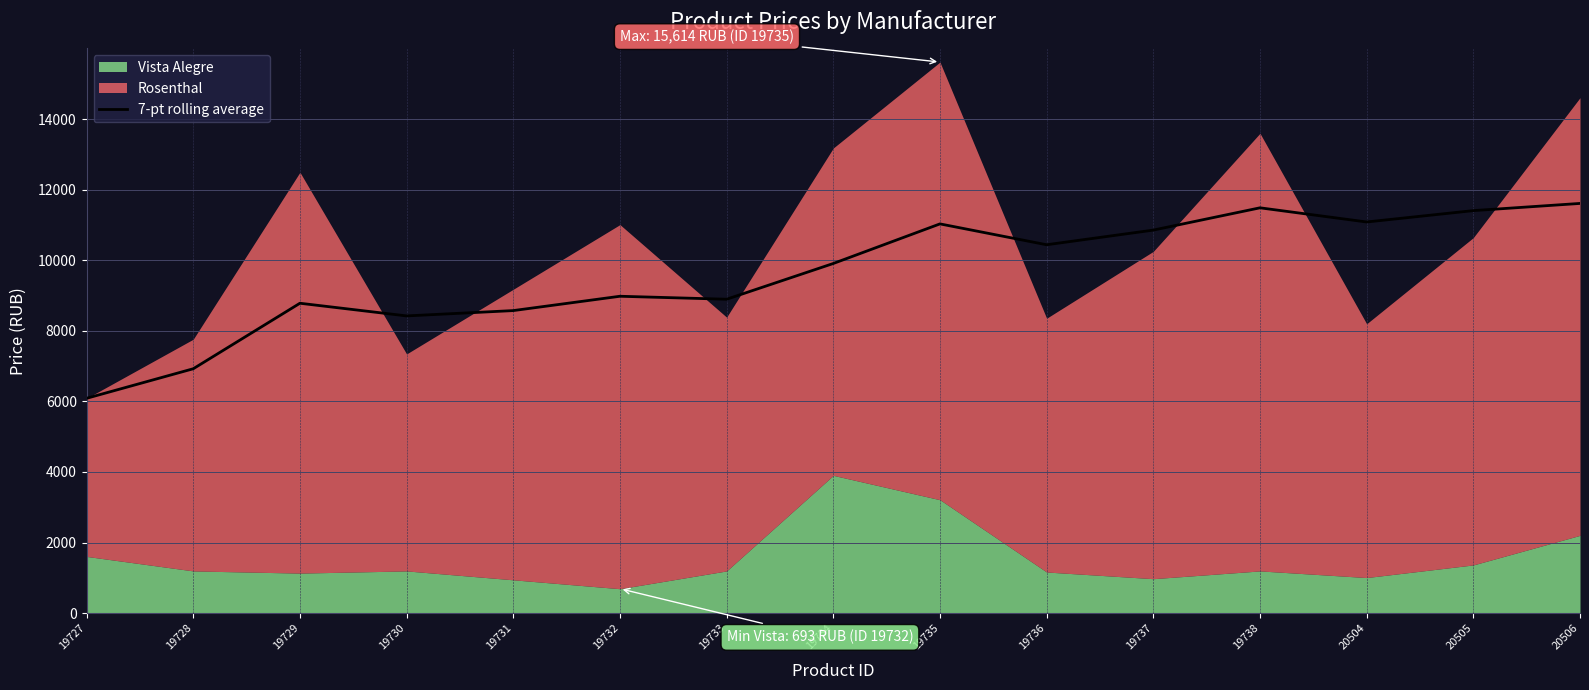

True or false: the data has more than 0 interior local peaks.

True